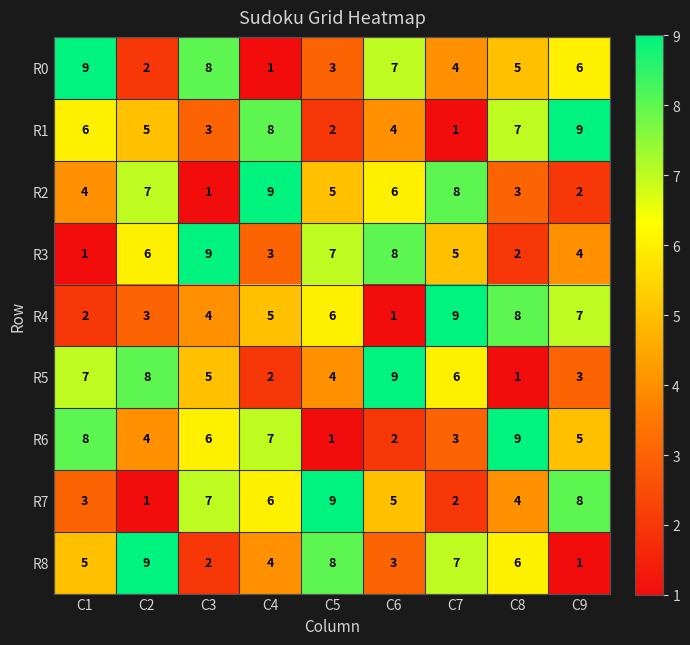

At which label does R8 reach its minimum?

C9